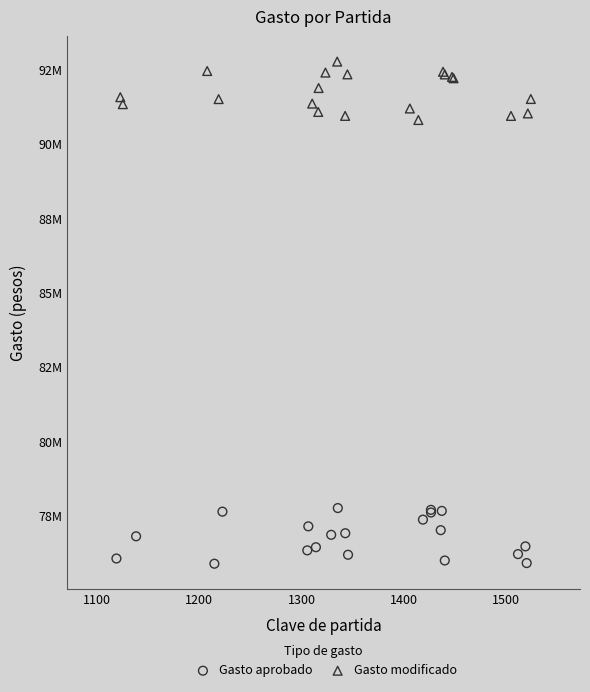

Which series reaches the minimum Y coordinate?

Gasto aprobado